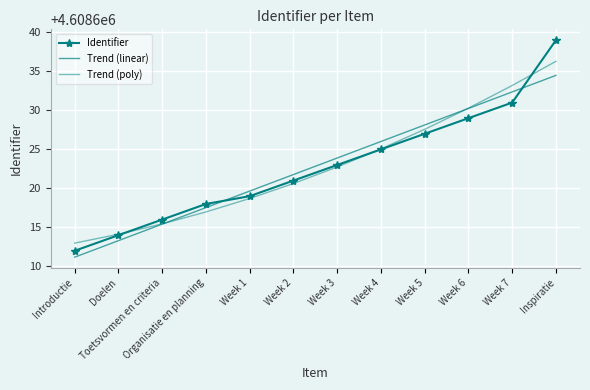

Reading left to right, list all the values displayed in this chart.

Identifier: Introductie=4608612.0	Doelen=4608614.0	Toetsvormen en criteria=4608616.0	Organisatie en planning=4608618.0	Week 1=4608619.0	Week 2=4608621.0	Week 3=4608623.0	Week 4=4608625.0	Week 5=4608627.0	Week 6=4608629.0	Week 7=4608631.0	Inspiratie=4608639.0
Trend (linear): Introductie=4608611.2	Doelen=4608613.3	Toetsvormen en criteria=4608615.4	Organisatie en planning=4608617.5	Week 1=4608619.7	Week 2=4608621.8	Week 3=4608623.9	Week 4=4608626.0	Week 5=4608628.1	Week 6=4608630.2	Week 7=4608632.4	Inspiratie=4608634.5
Trend (poly): Introductie=4608613.0	Doelen=4608614.1	Toetsvormen en criteria=4608615.5	Organisatie en planning=4608617.0	Week 1=4608618.7	Week 2=4608620.6	Week 3=4608622.7	Week 4=4608625.1	Week 5=4608627.6	Week 6=4608630.3	Week 7=4608633.2	Inspiratie=4608636.3